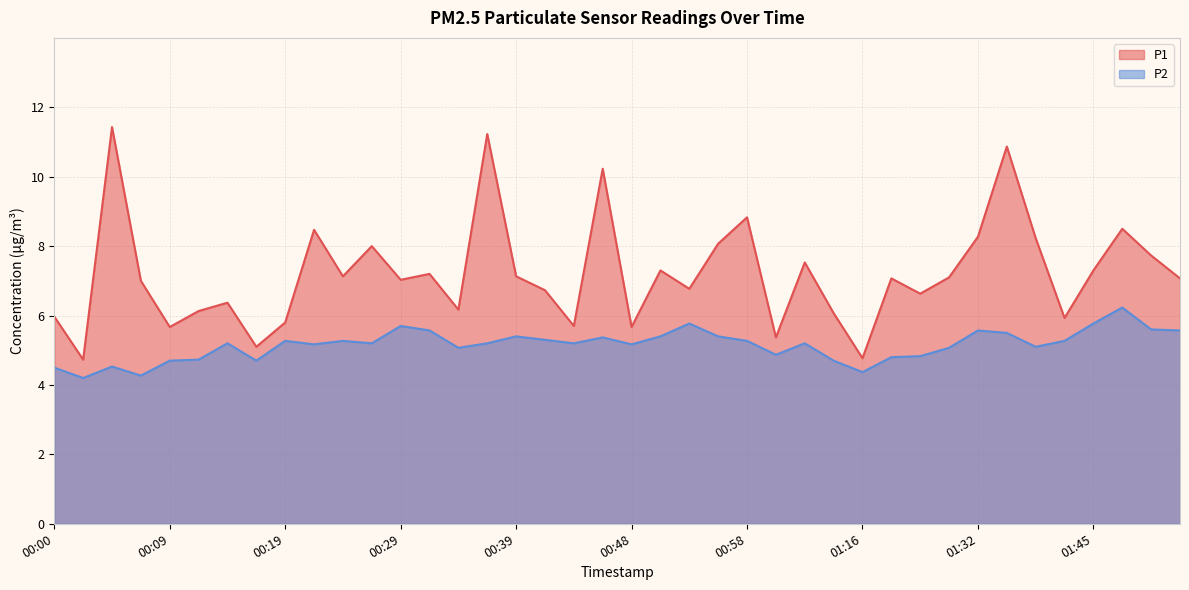

True or false: P1 and P2 intersect in this chart.

False